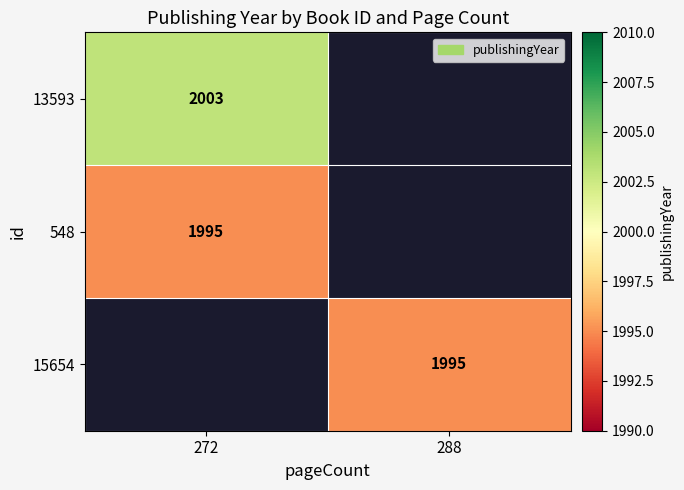

What is the greatest value displayed?

2003.0